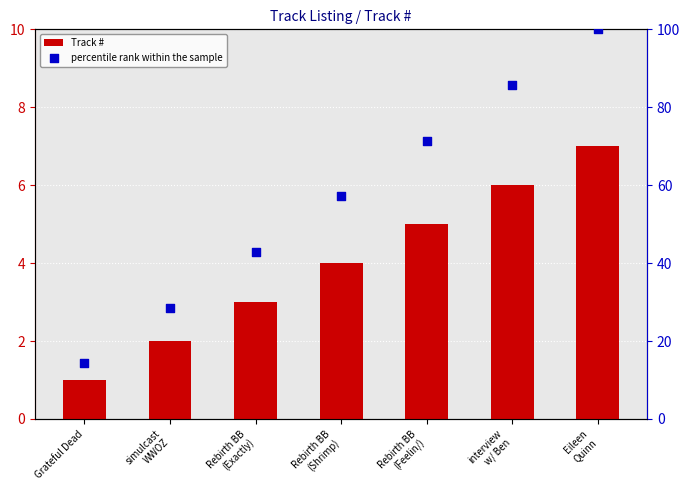

At how many categories does at least one series exceed 26?

6